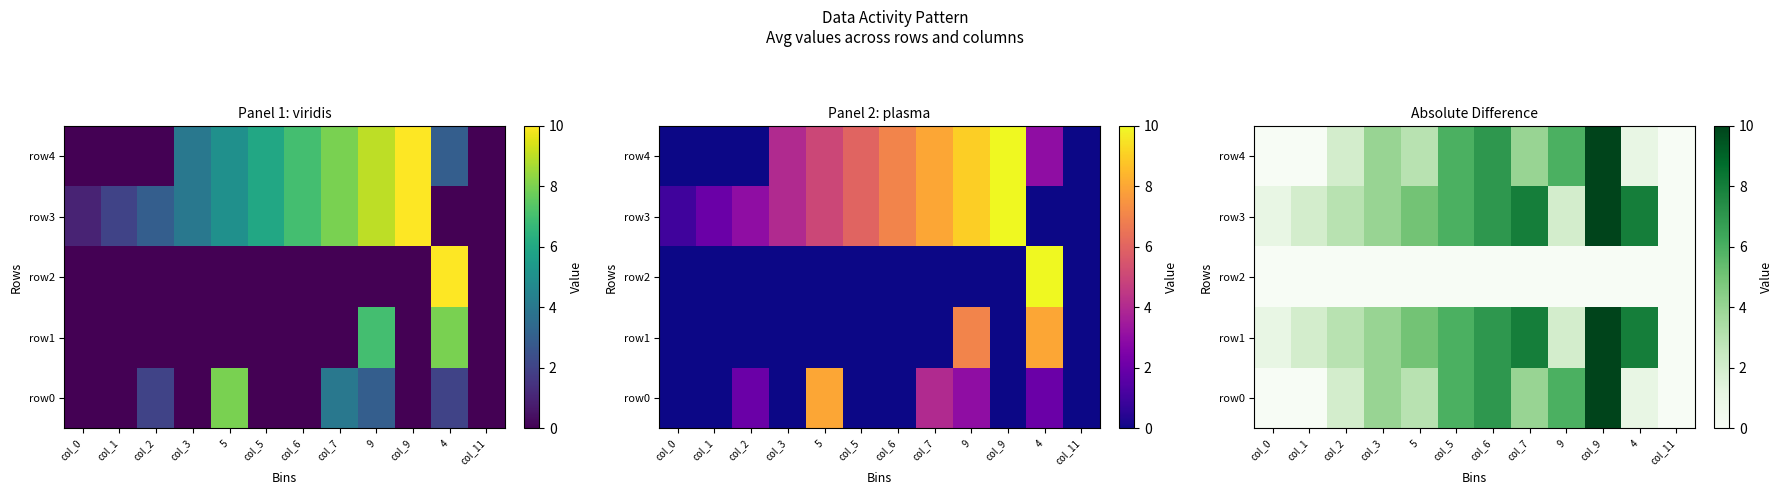

Between col_9 and col_11, which series saw the biggest shift?

row0